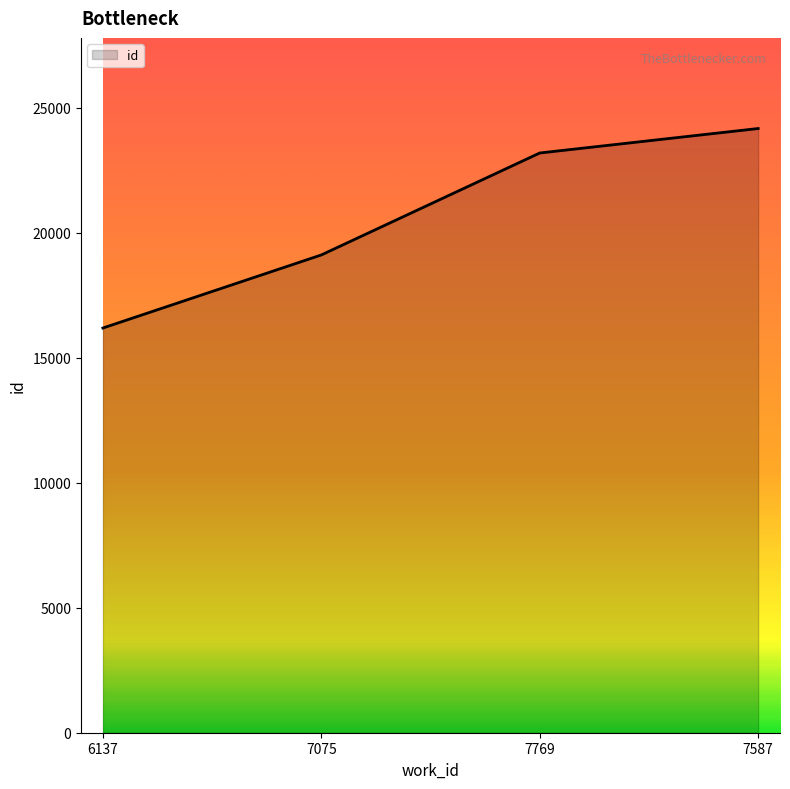

Is it true that the value at 7769 is 4942?

False